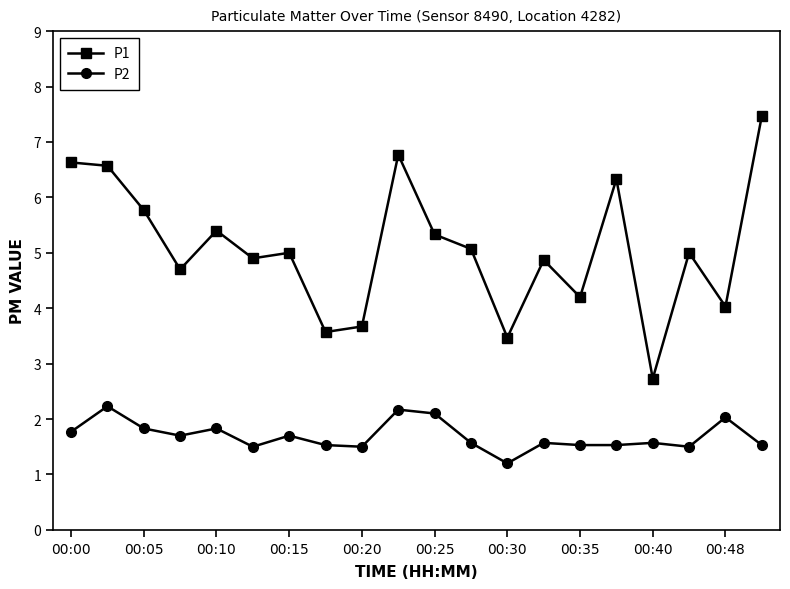

True or false: P2 and P1 cross at least once.

False